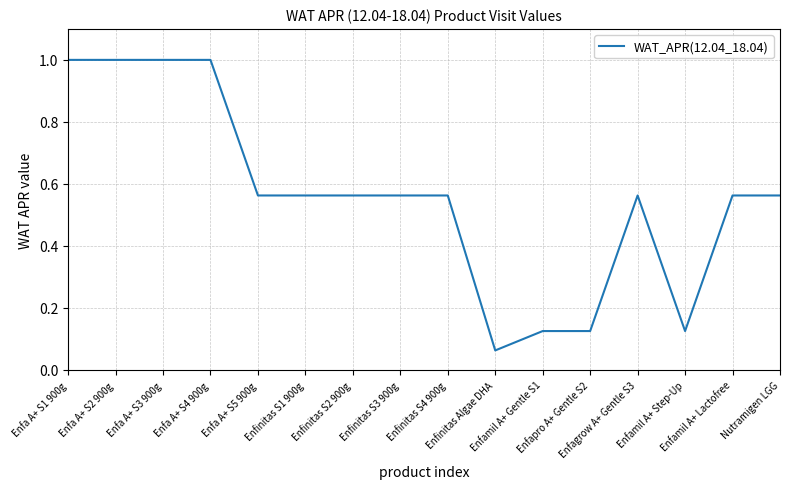

What is the maximum value shown in the chart?

1.0